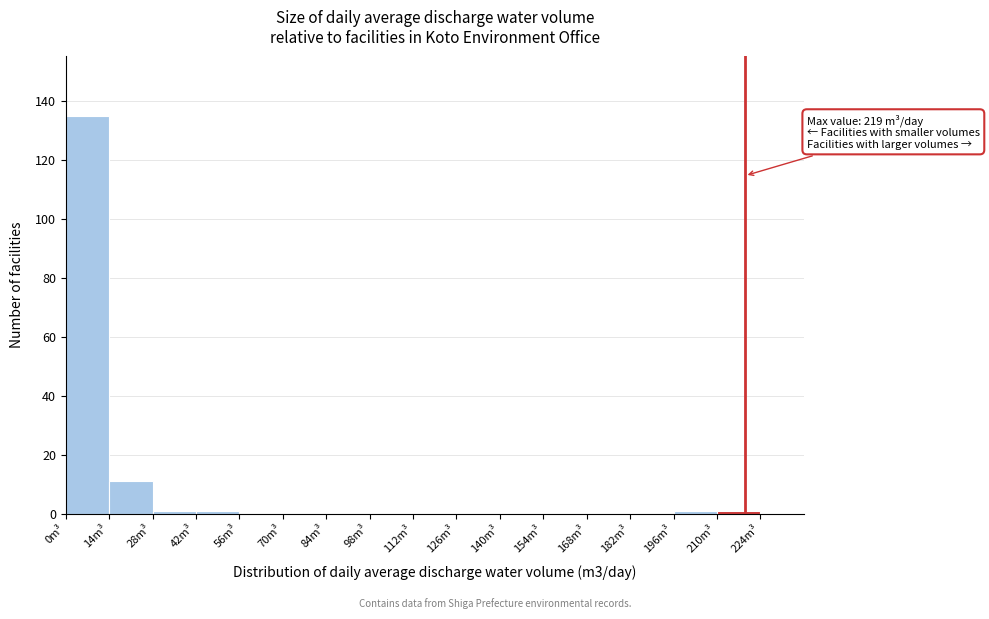

Over which range of the x-axis is the bar tallest?

0 to 14